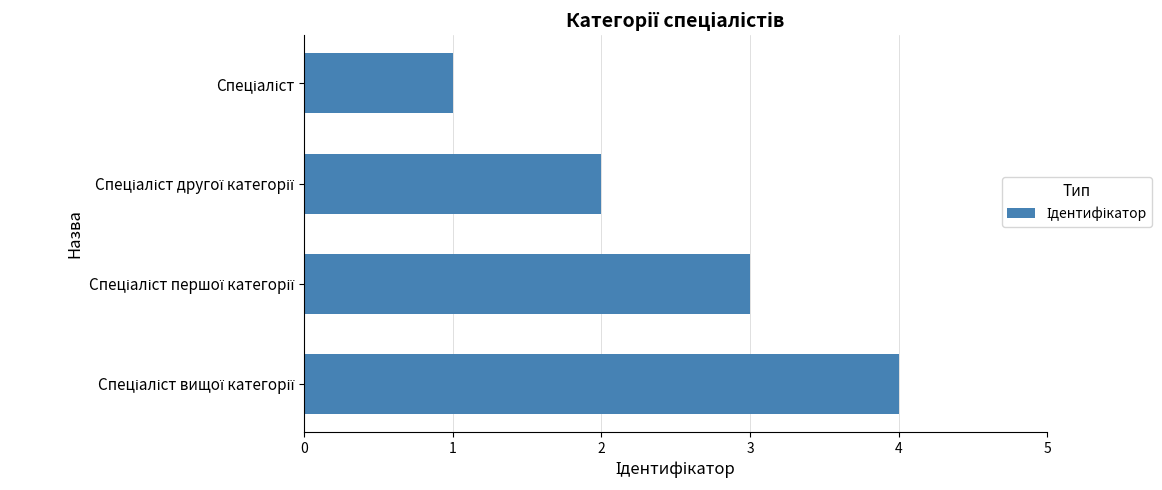

What is the difference between the maximum and minimum values?

3